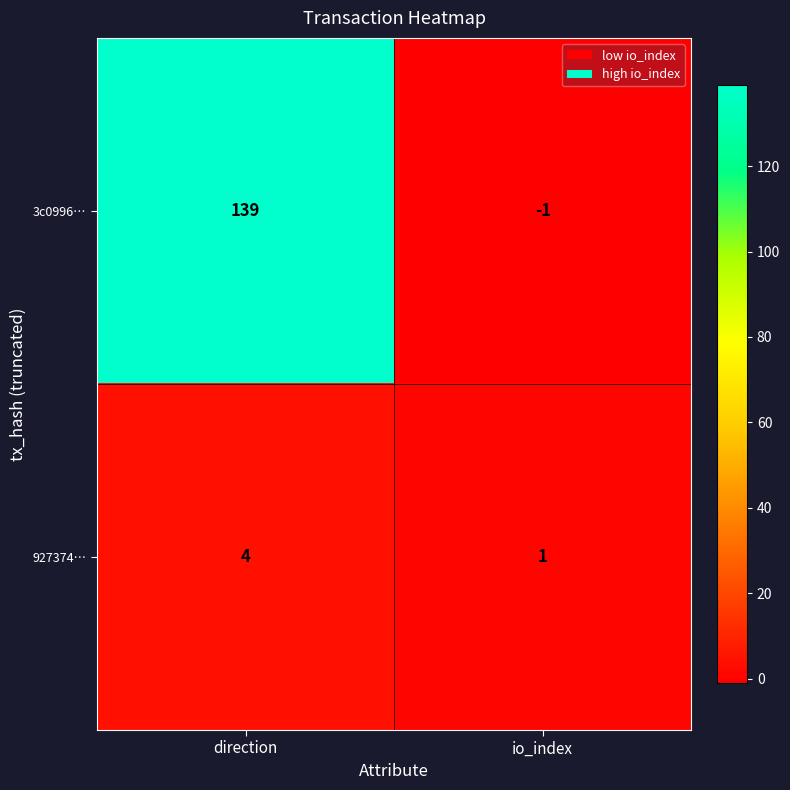

Rank the series by their maximum value, from highest to lowest.

3c0996…, 927374…